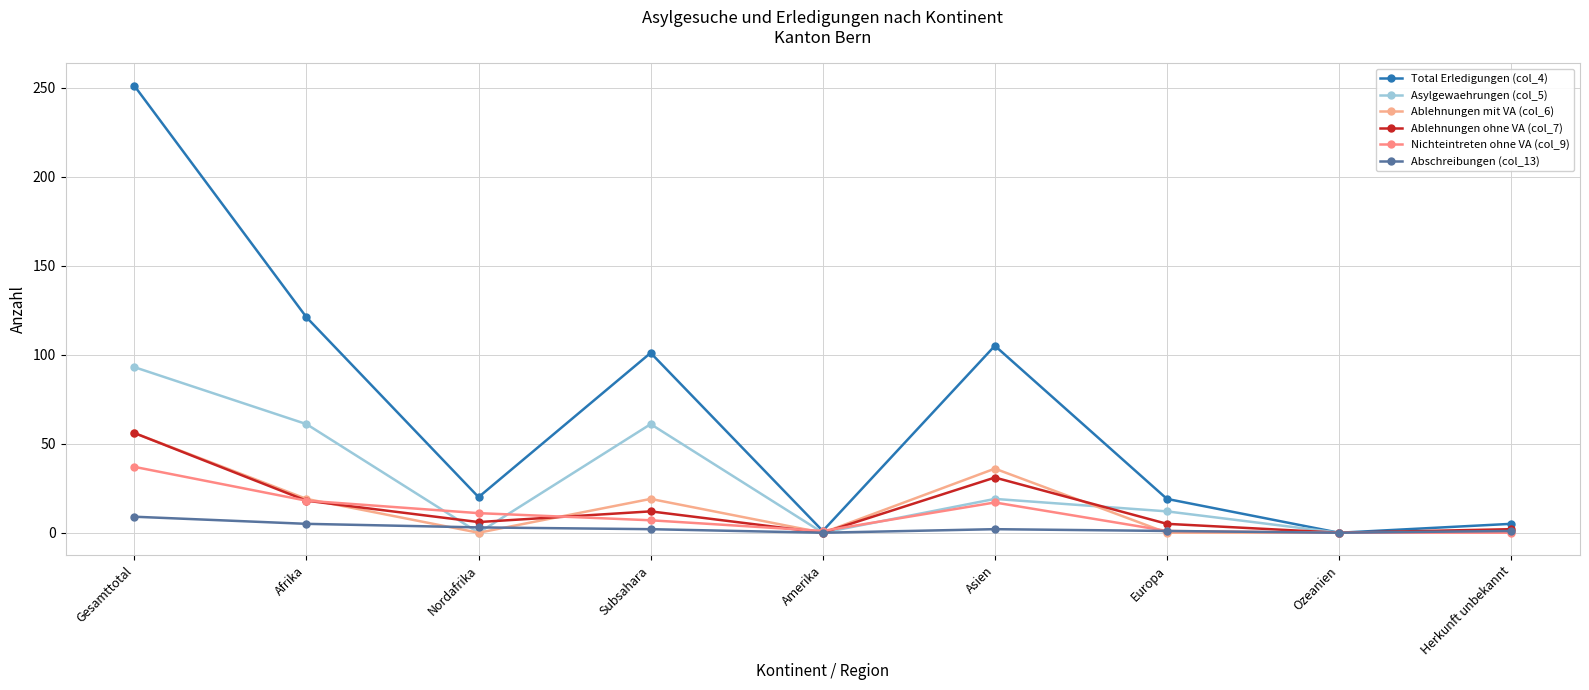

What is the sum of all Asylgewaehrungen (col_5) values?

247